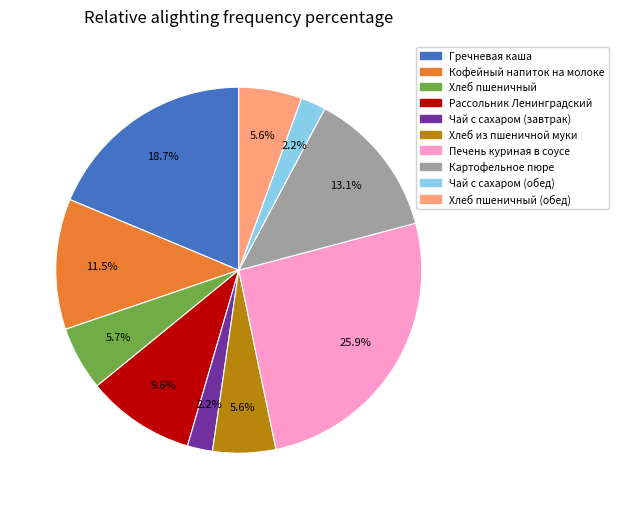

What percentage is NOT represented by Чай с сахаром (завтрак)?

97.8%